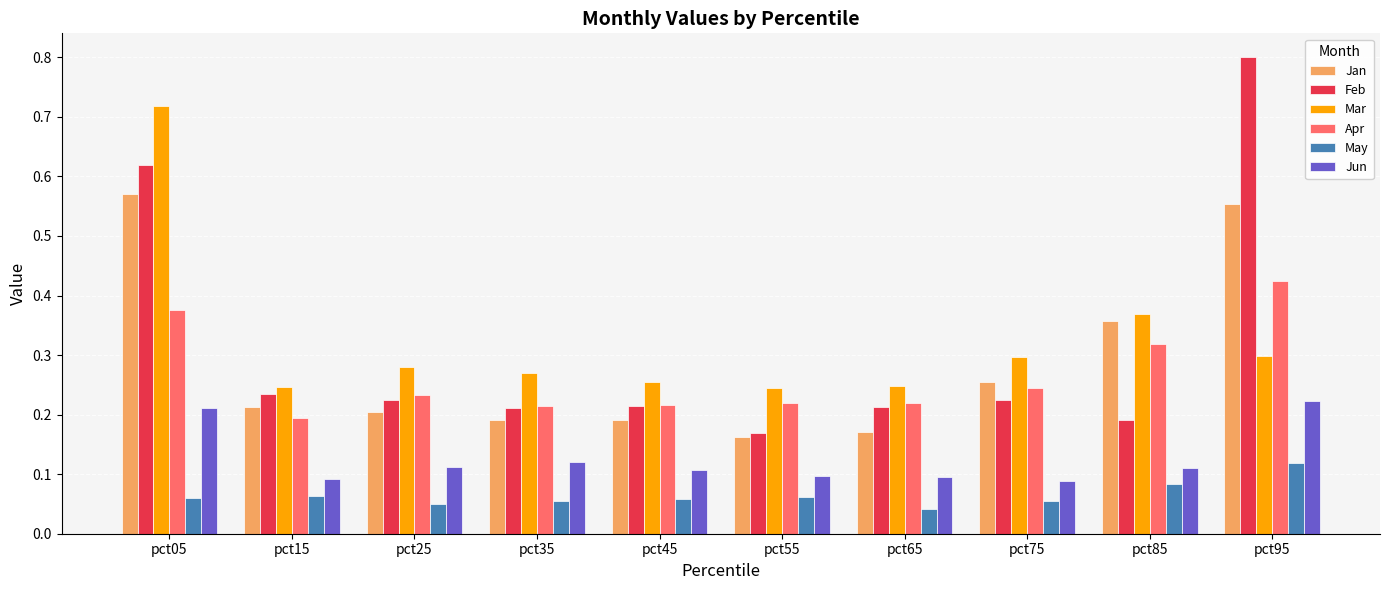

How many groups of bars are there?

10